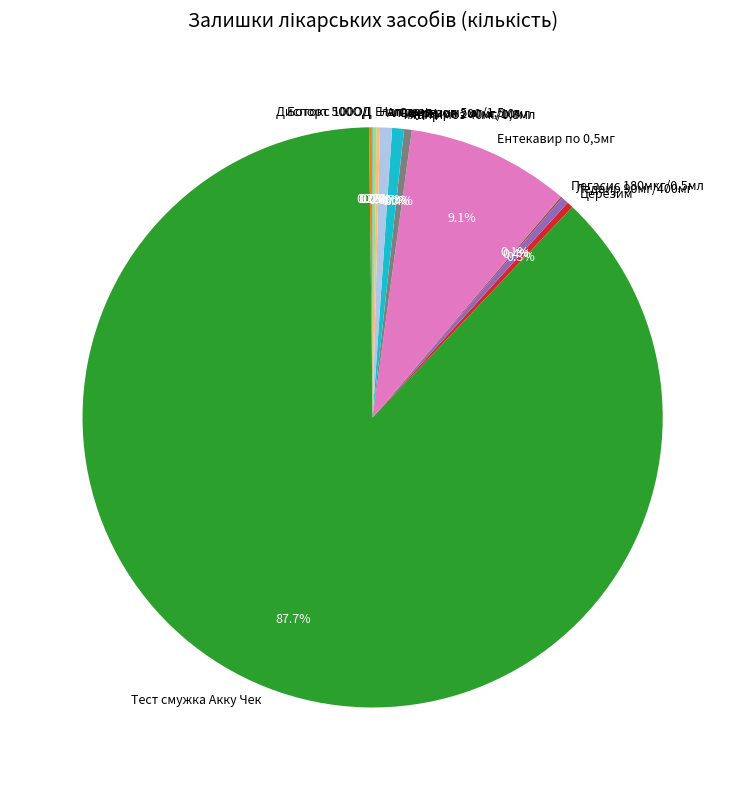

Is there a majority slice in this chart?

Yes